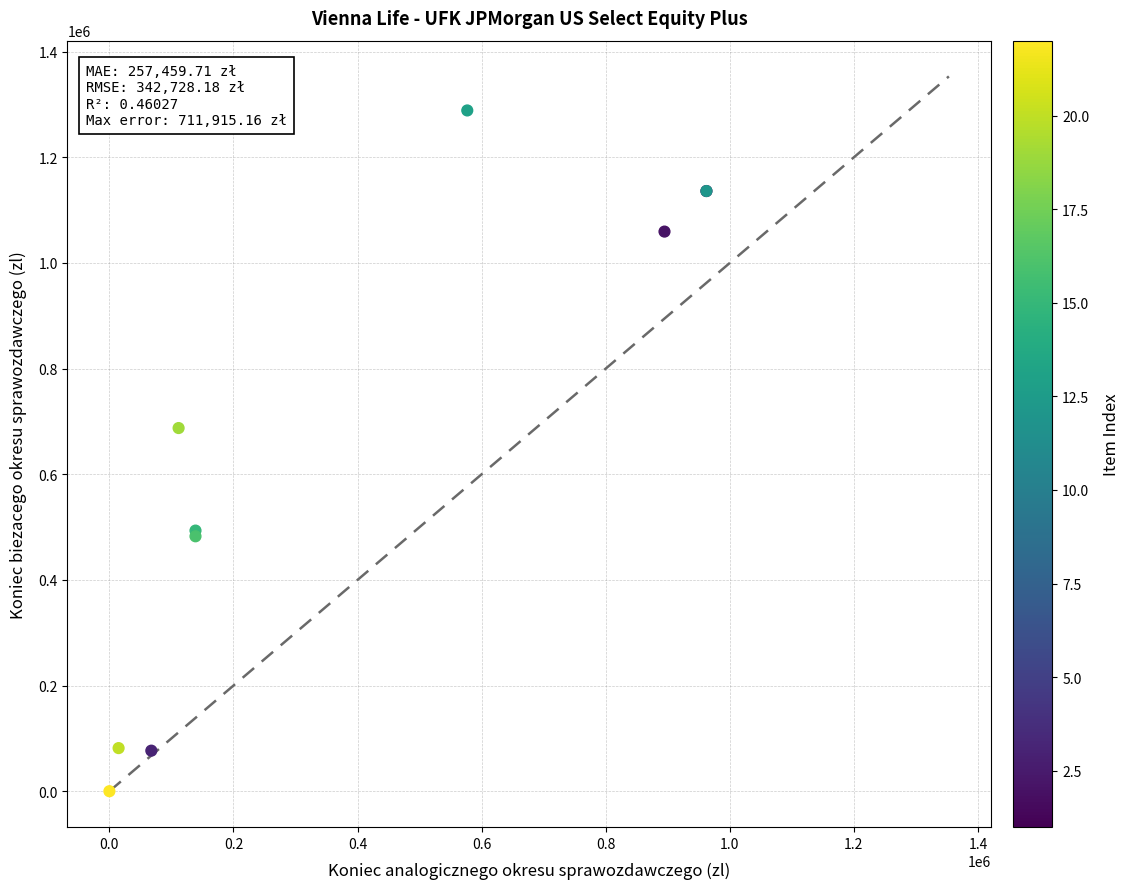

What Y value in the scatter plot is closest to 644408?

687535.3